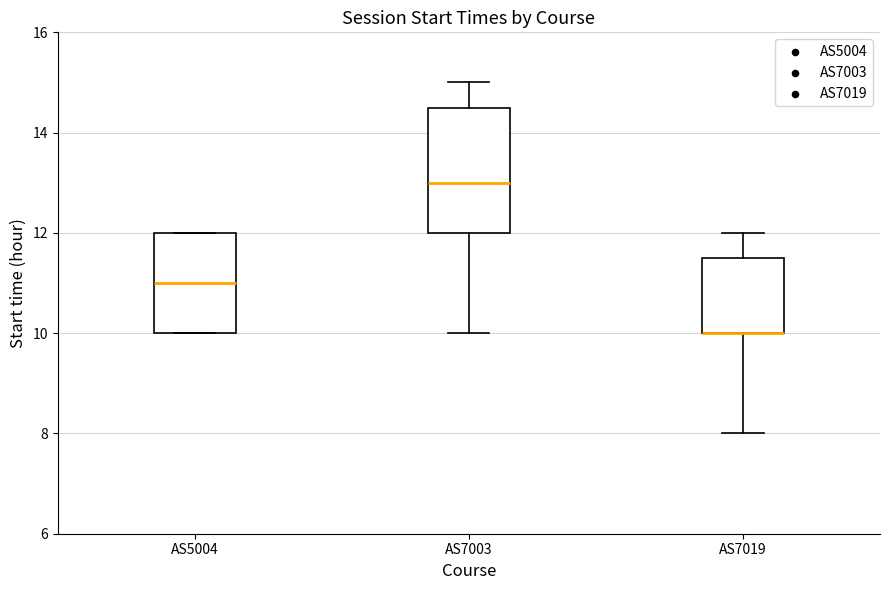

Where does the median line of the box for AS5004 sit on the y-axis? The values are not printed on the chart, so give them approximately, as read against the axis.

11.0